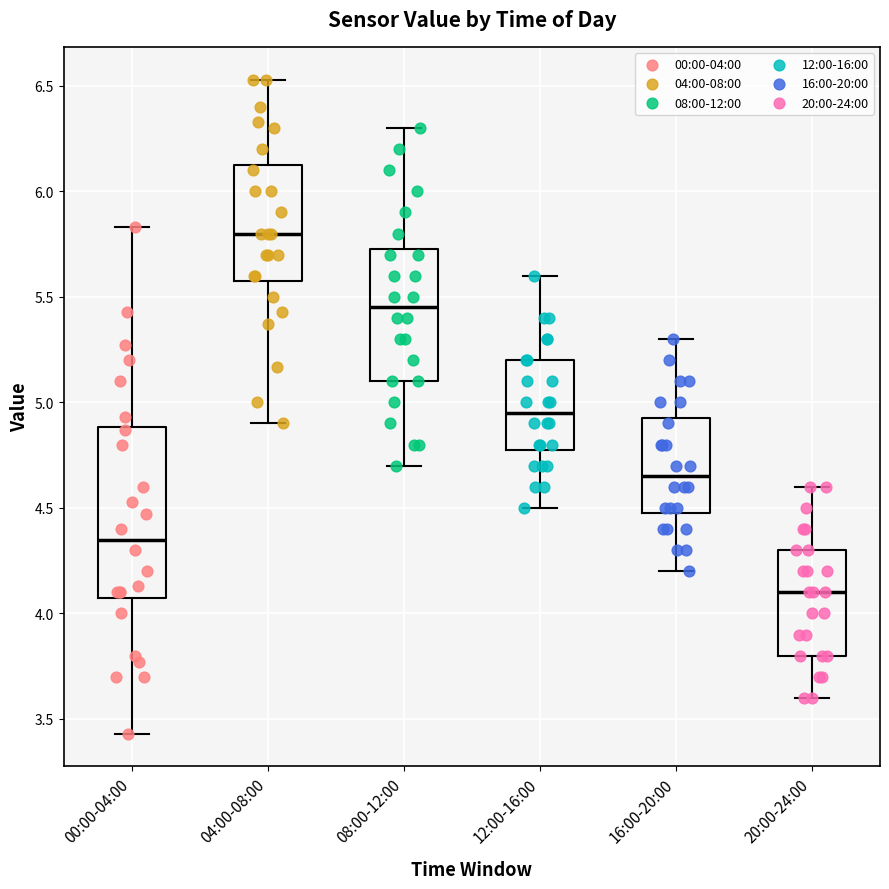

Which box's median line is the highest?

04:00-08:00